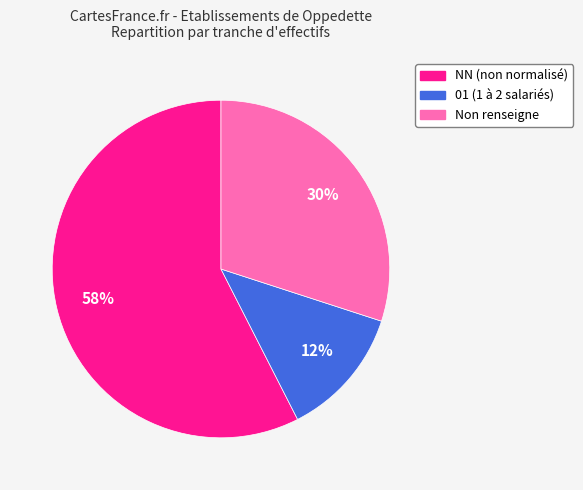

Does any single category account for the majority?

Yes